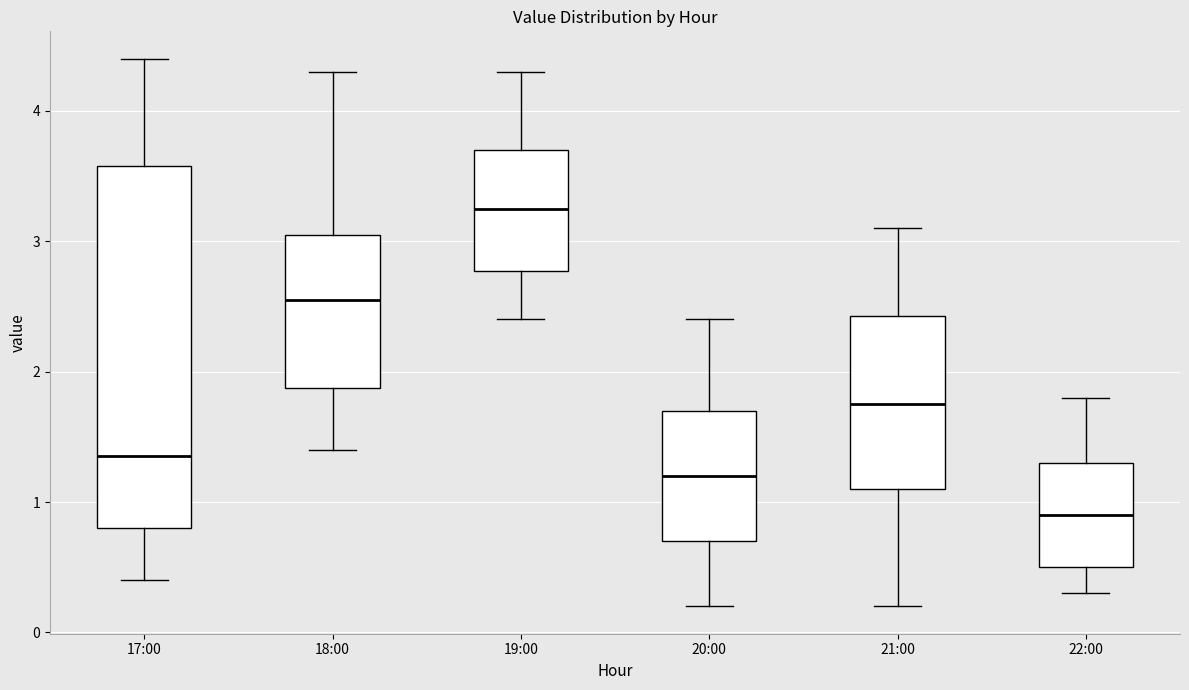

Reading left to right, read every box against the y-axis: the position of its median line, the range the box covers, and the ends of its whiskers. The values are not printed on the chart, so give them approximately, as read against the axis.

17:00: median 1.4, box 0.8 to 3.6, whiskers 0.4 to 4.4
18:00: median 2.6, box 1.9 to 3.1, whiskers 1.4 to 4.3
19:00: median 3.3, box 2.8 to 3.7, whiskers 2.4 to 4.3
20:00: median 1.2, box 0.7 to 1.7, whiskers 0.2 to 2.4
21:00: median 1.8, box 1.1 to 2.4, whiskers 0.2 to 3.1
22:00: median 0.9, box 0.5 to 1.3, whiskers 0.3 to 1.8